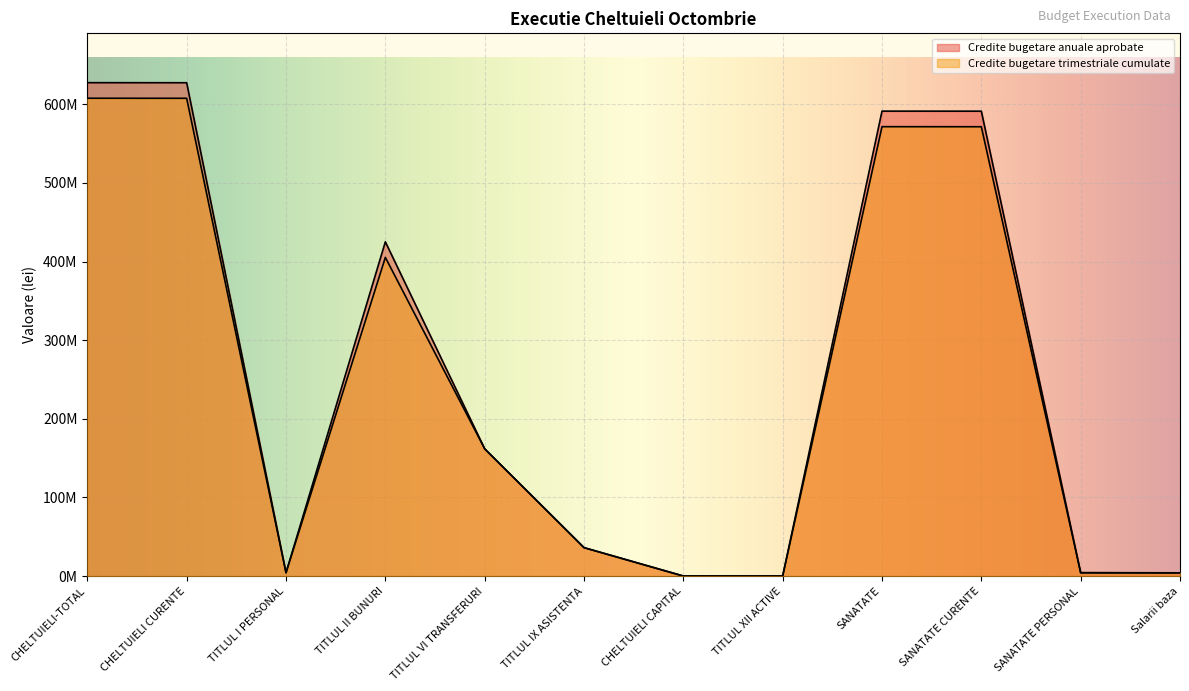

Which category has the lowest value in the Credite bugetare anuale aprobate series?

CHELTUIELI CAPITAL